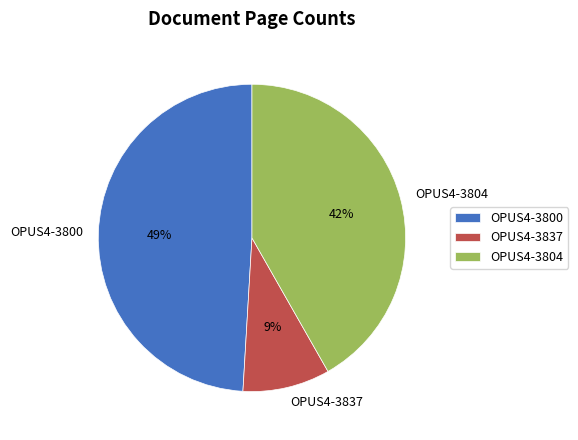

The OPUS4-3804 slice represents 42% of the pie. True or false?

True